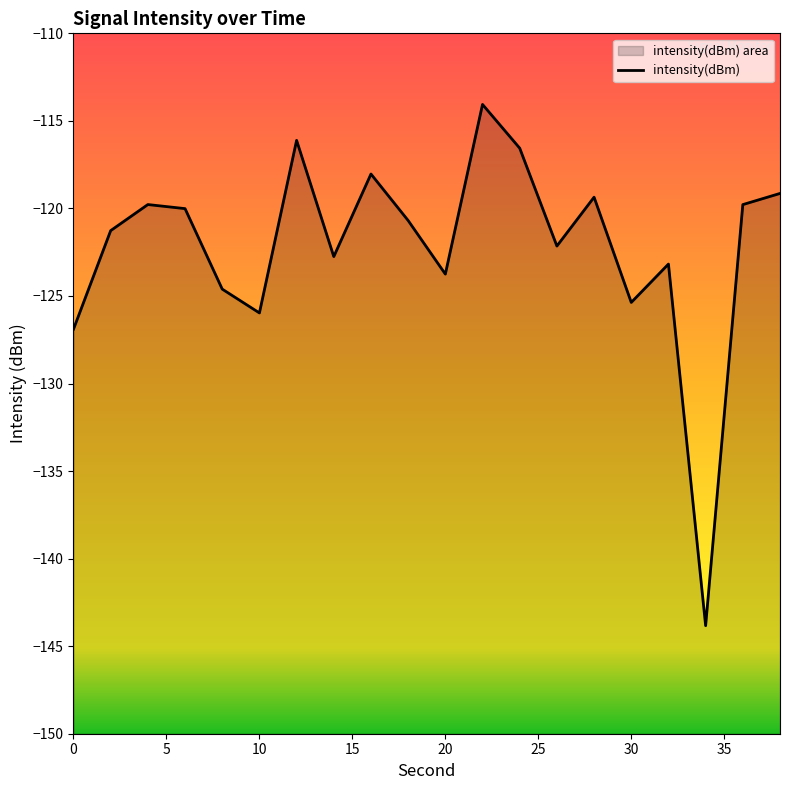

What is the average value?

-122.2